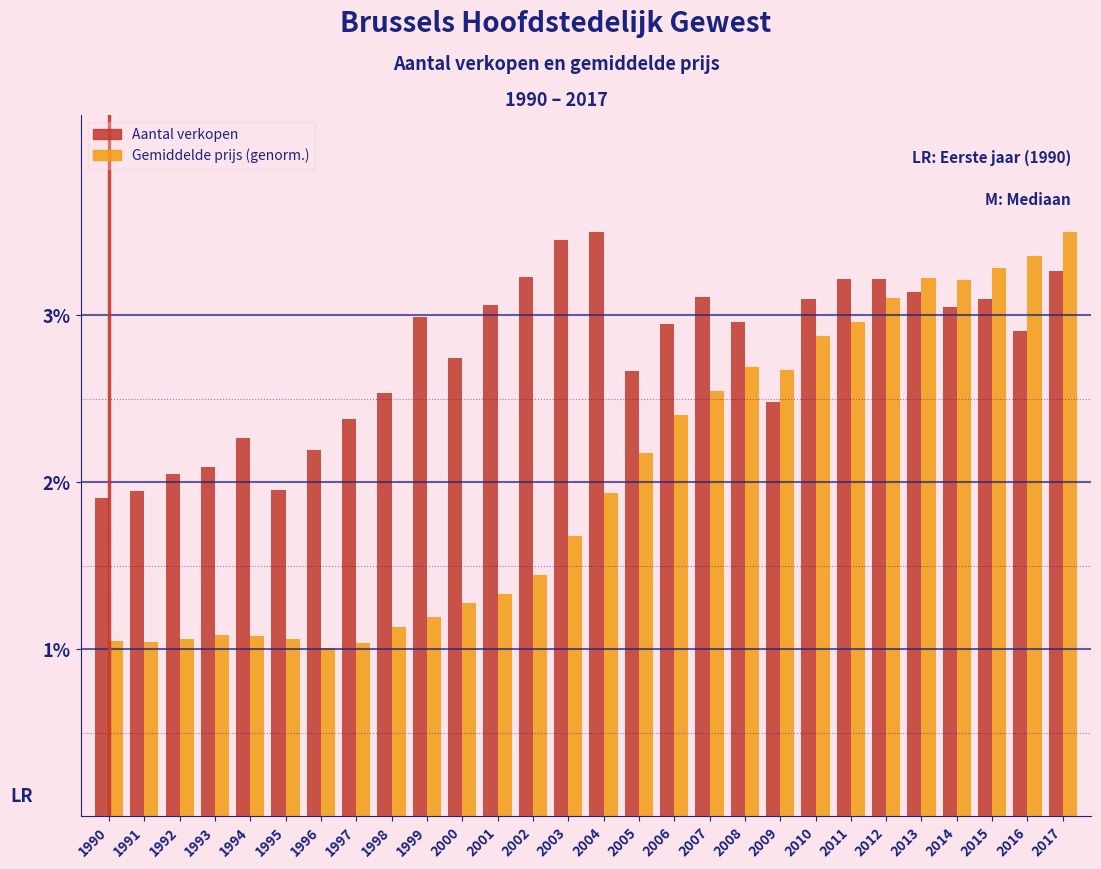

What is the difference between the highest and lowest values at 2008?

0.3